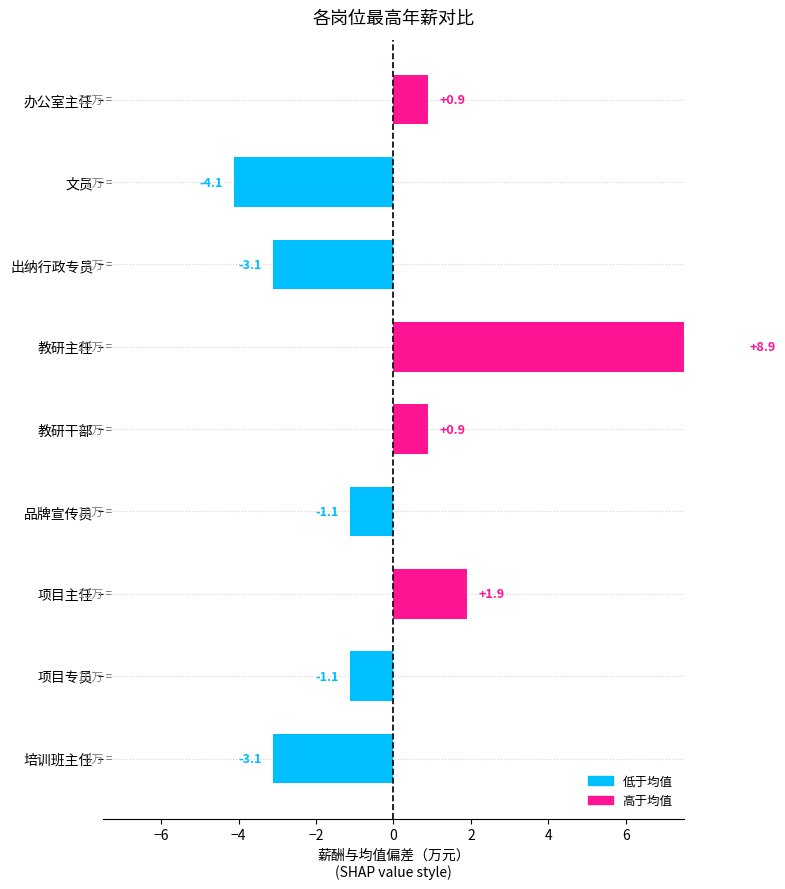

What is the maximum value shown in the chart?

8.9